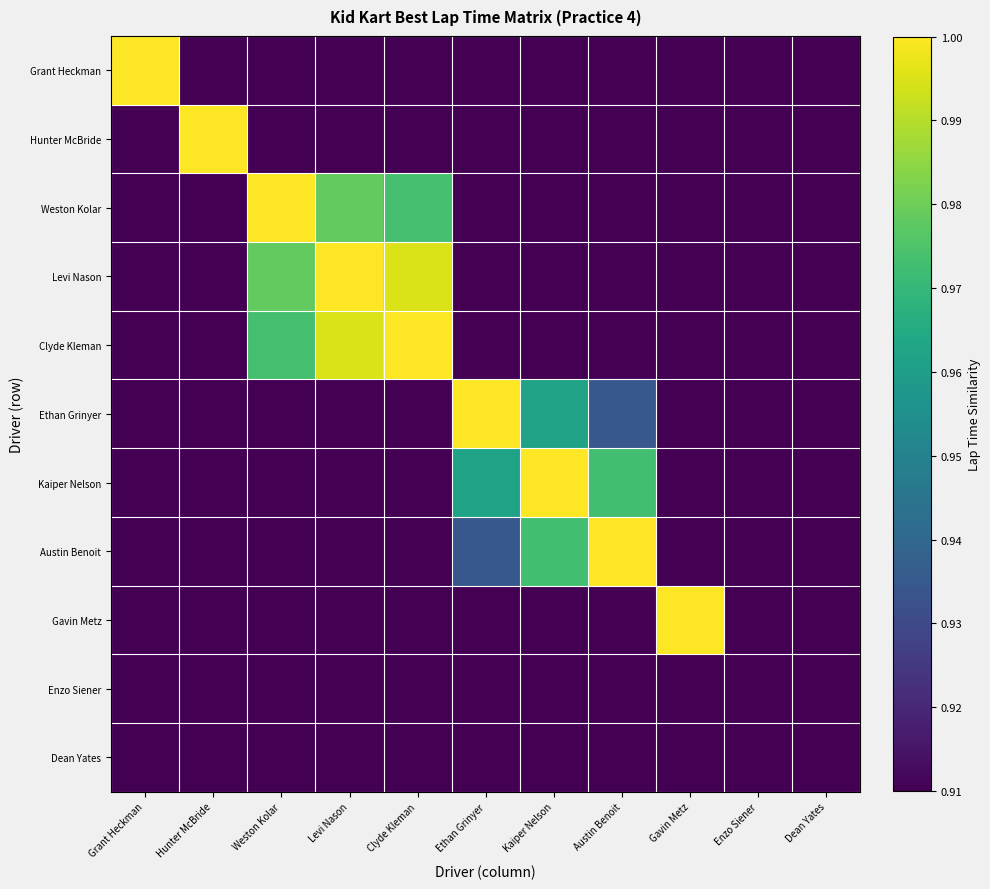

At how many categories does at least one series exceed 0?

9